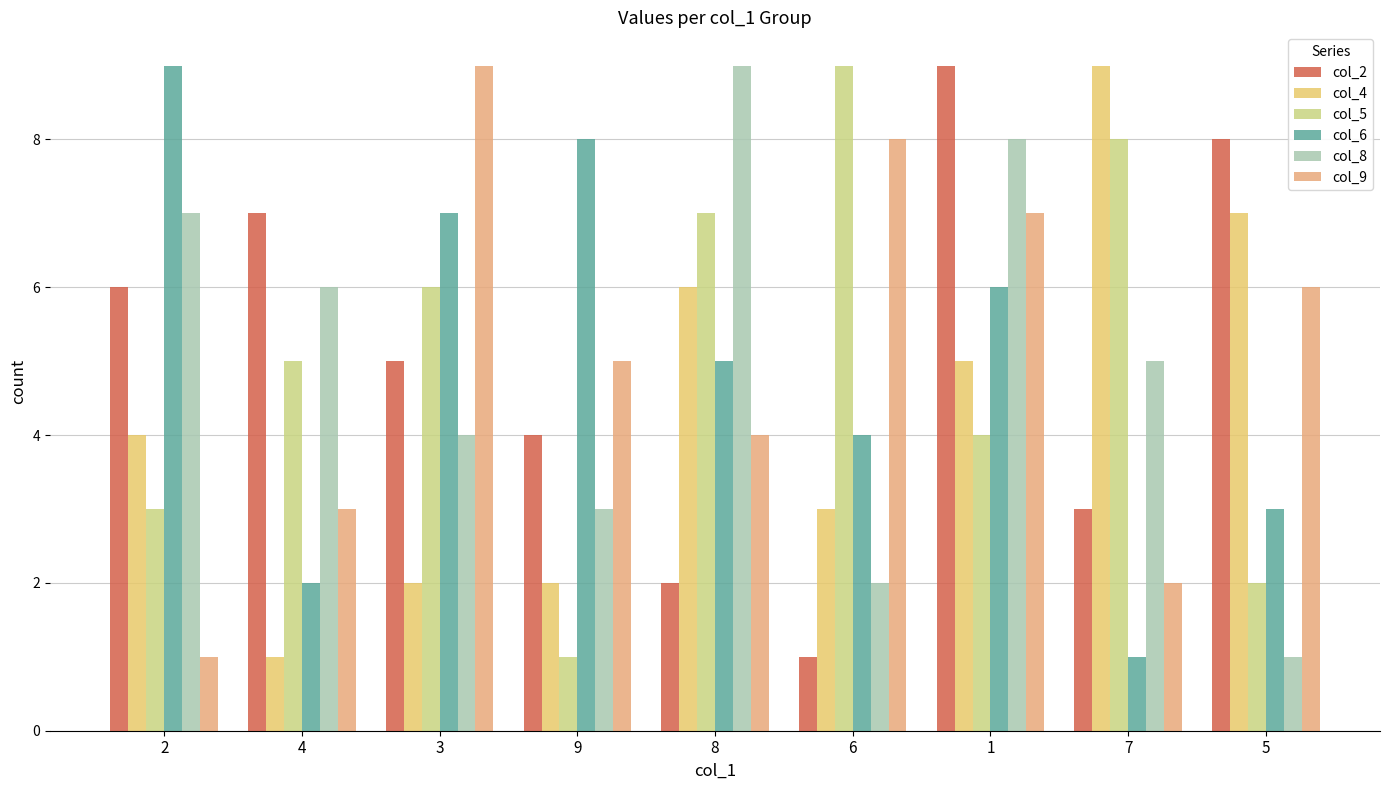

Reading left to right, transcribe all the data shown in this chart.

col_2: 6	7	5	4	2	1	9	3	8
col_4: 4	1	2	2	6	3	5	9	7
col_5: 3	5	6	1	7	9	4	8	2
col_6: 9	2	7	8	5	4	6	1	3
col_8: 7	6	4	3	9	2	8	5	1
col_9: 1	3	9	5	4	8	7	2	6